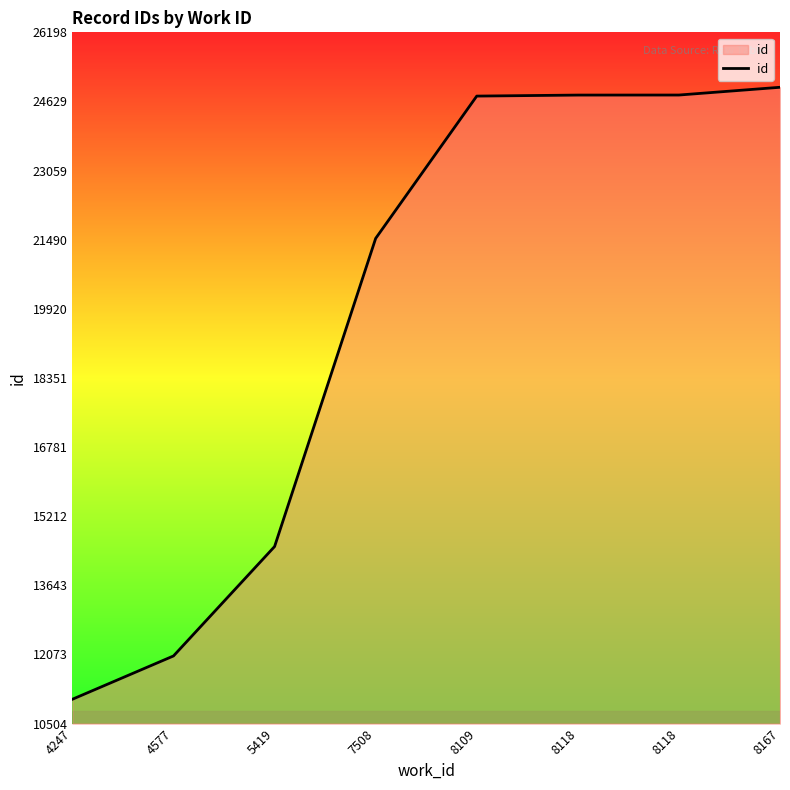

Rank the categories by value from highest to lowest.

8167, 8118, 8118, 8109, 7508, 5419, 4577, 4247